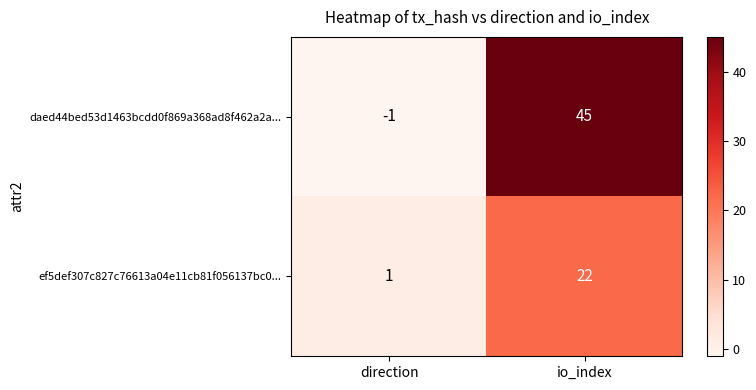

At how many categories does at least one series exceed 4?

1